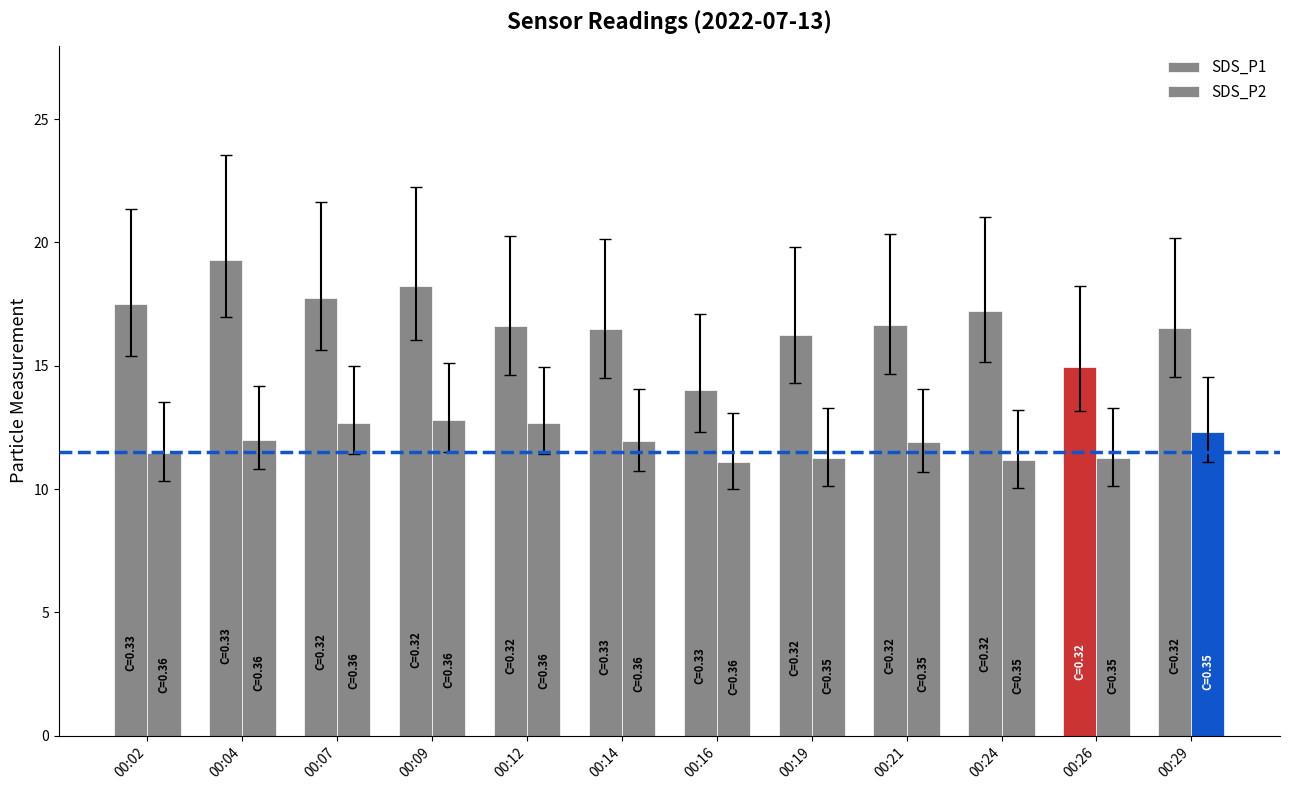

What is the approximate value of SDS_P1 at 00:07?

17.8